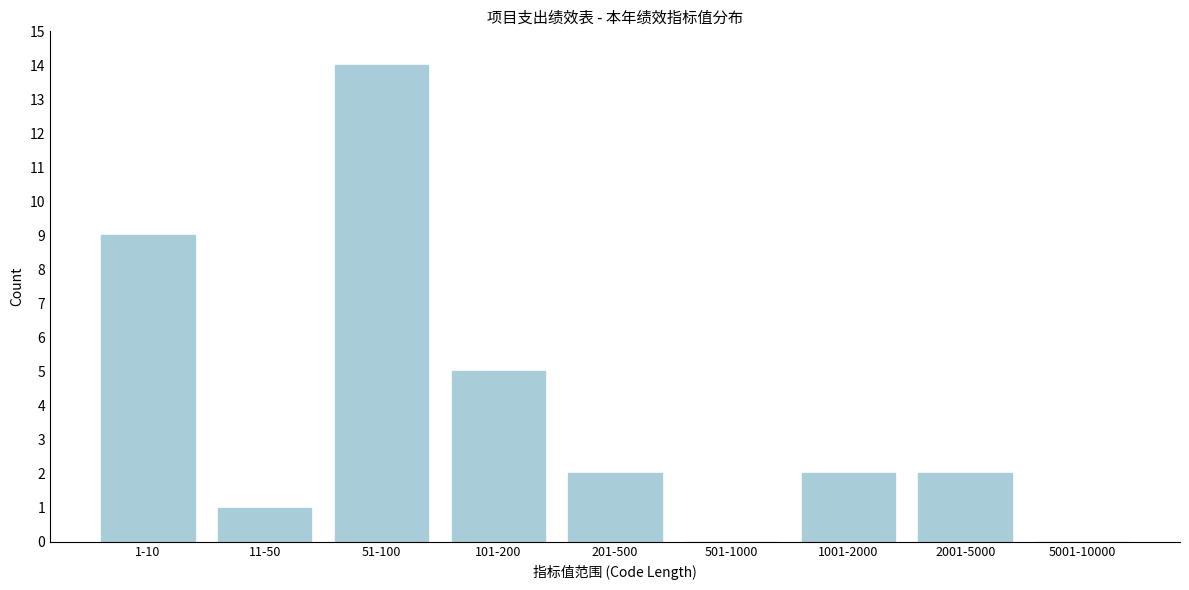

Reading left to right, extract all data points from this chart.

1-10=9	11-50=1	51-100=14	101-200=5	201-500=2	501-1000=0	1001-2000=2	2001-5000=2	5001-10000=0